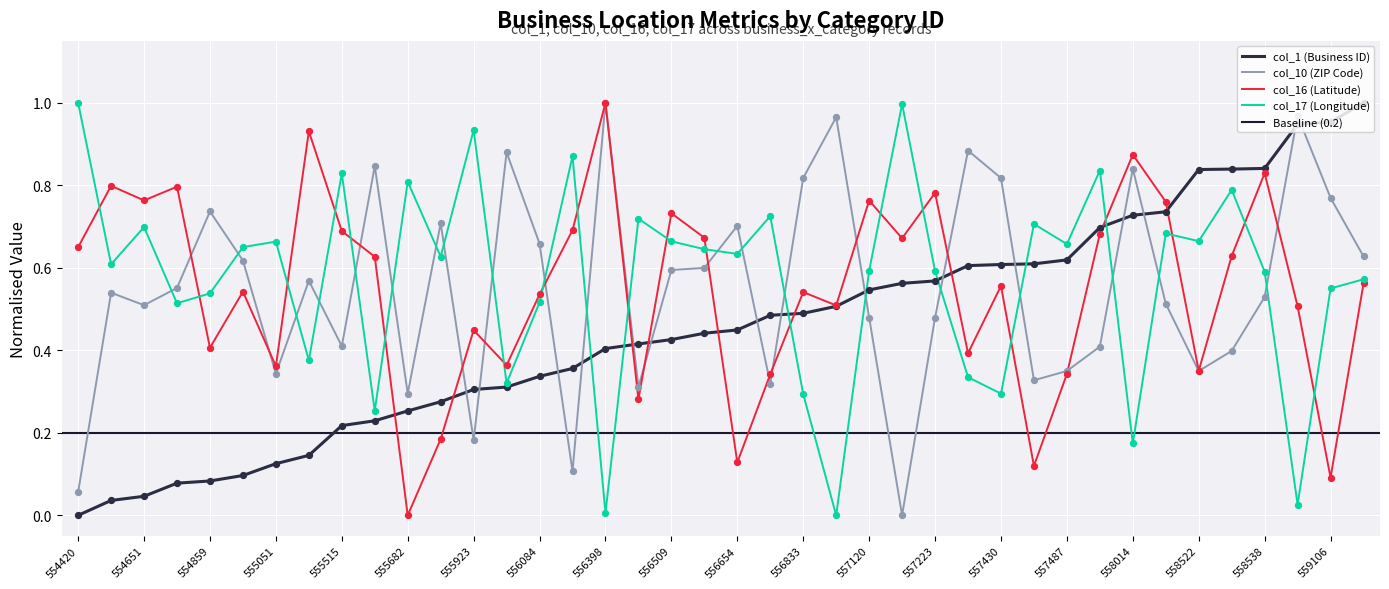

Is the value of col_1 (Business ID) at 554859 greater than the value of col_10 (ZIP Code) at 558538?

No